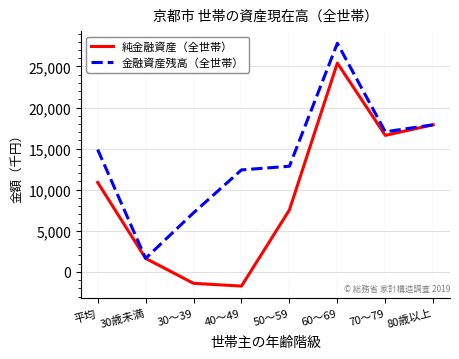

Reading right to left, what are all the values shown in this chart?

純金融資産（全世帯）: 80歳以上=17899	70～79=16611	60～69=25408	50～59=7538	40～49=-1725	30～39=-1388	30歳未満=1647	平均=10887
金融資産残高（全世帯）: 80歳以上=17899	70～79=17046	60～69=27817	50～59=12854	40～49=12411	30～39=7194	30歳未満=1647	平均=14881